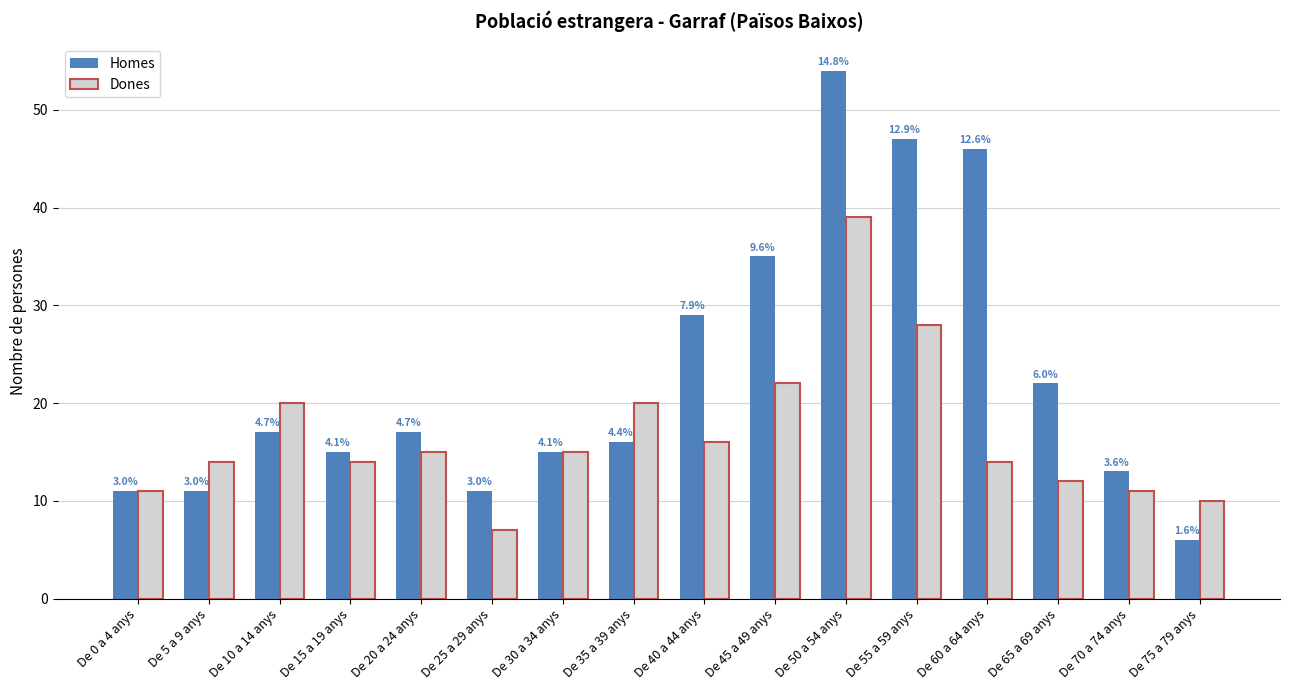

At how many categories does at least one series exceed 36?

3